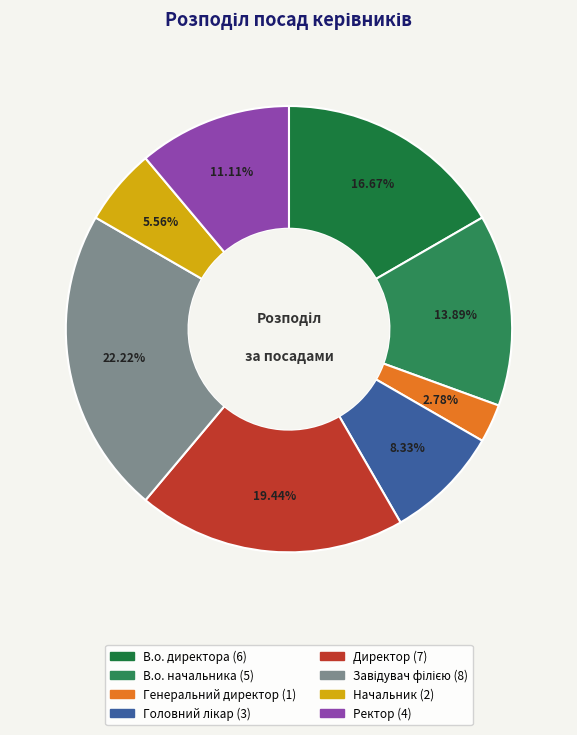

Between Ректор and Головний лікар, which is larger?

Ректор